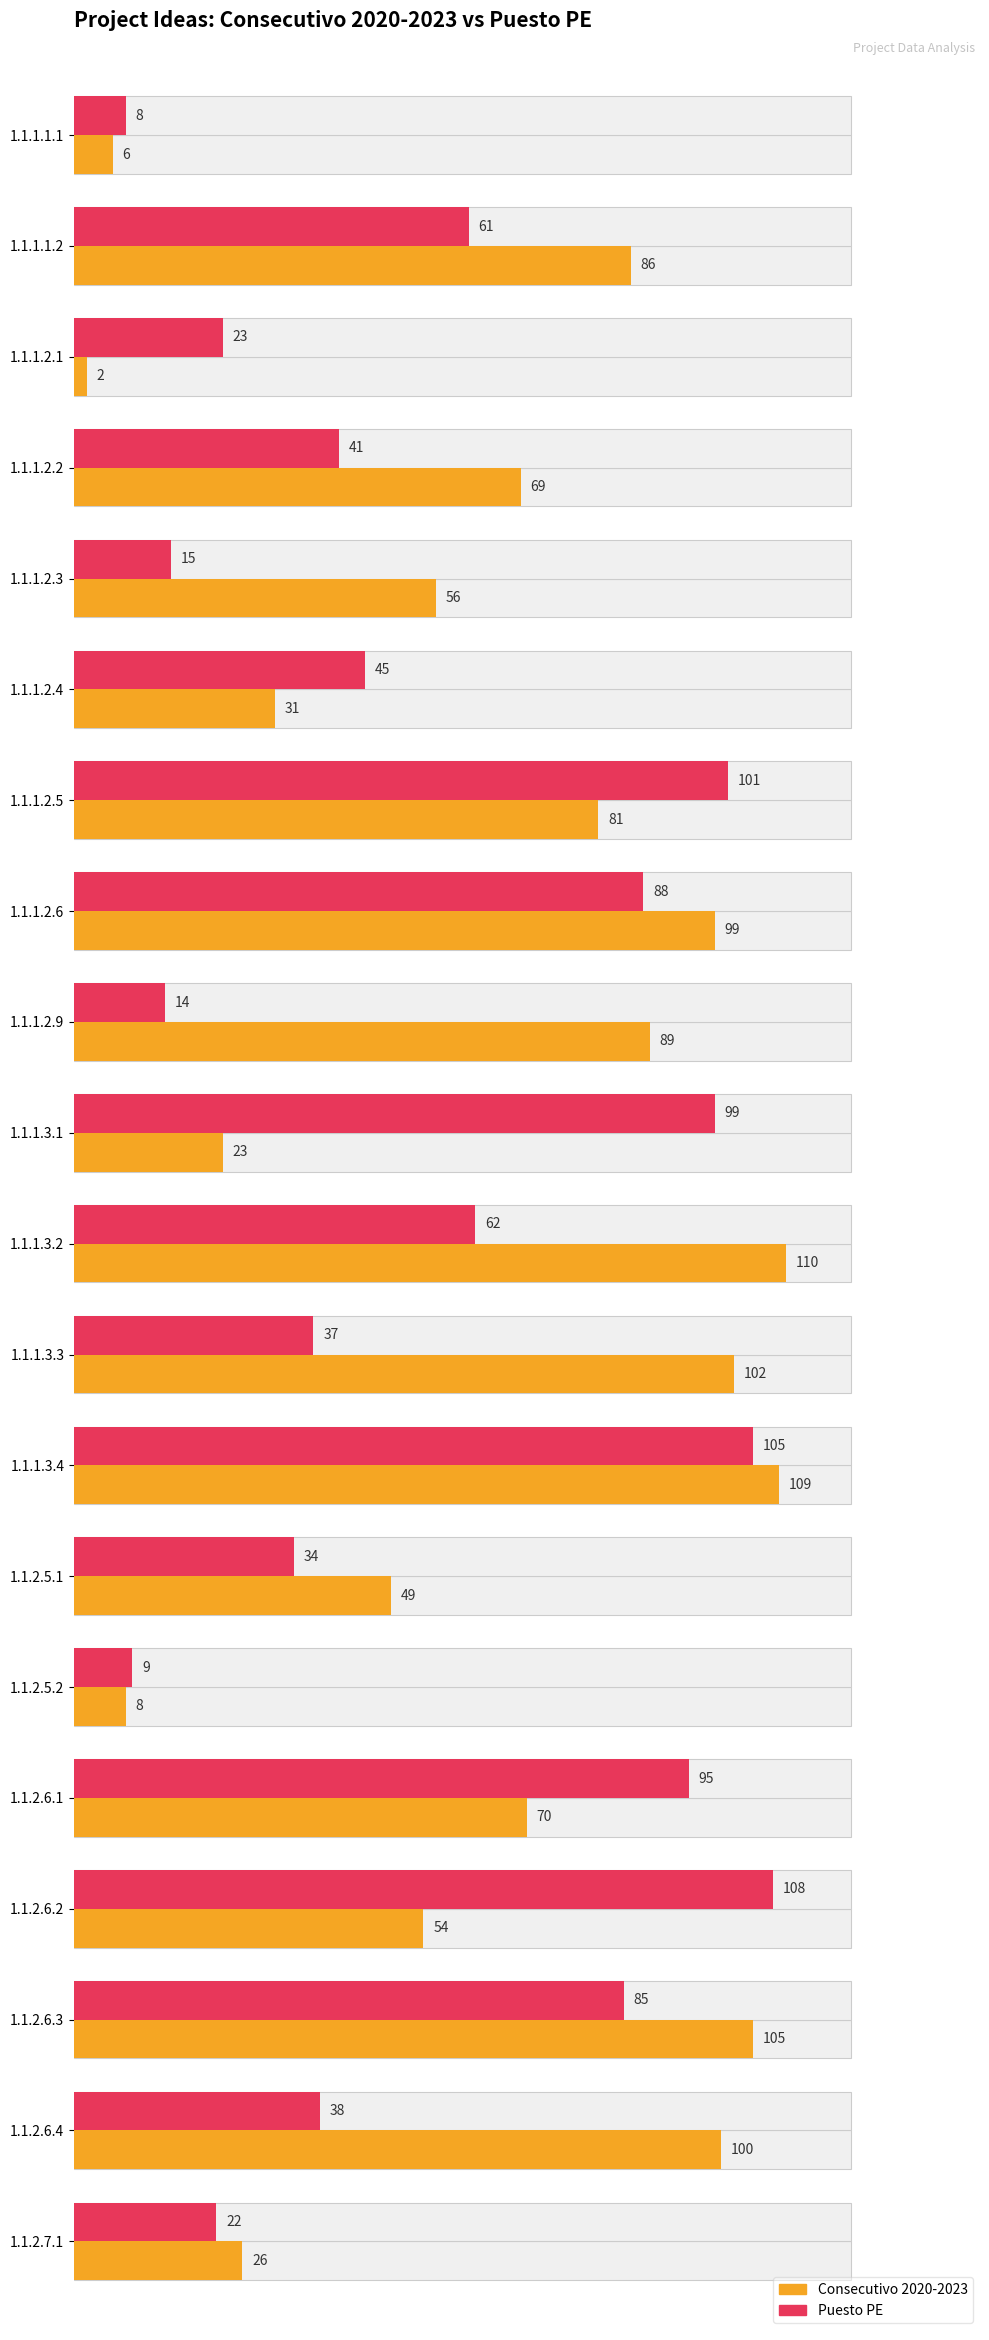

What is the value of the Consecutivo 2020-2023 bar at the 11th from the left?

110